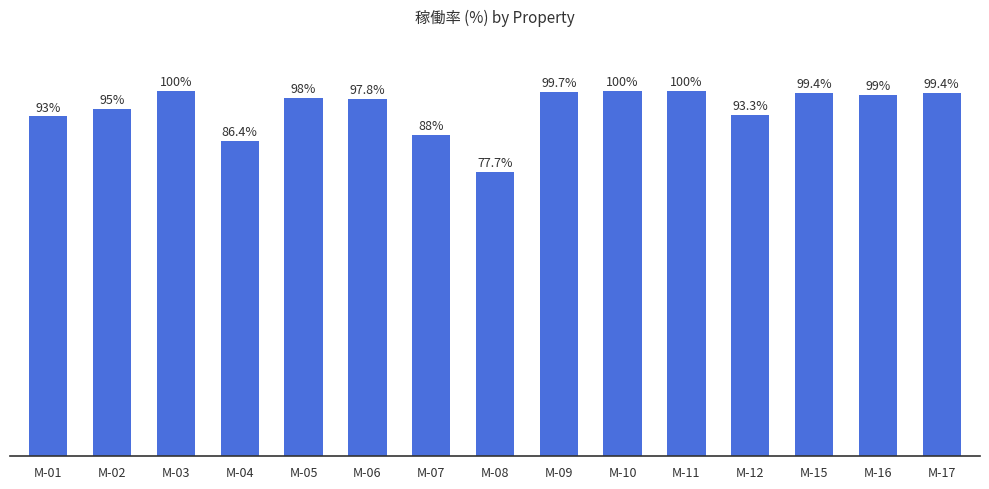

Which has a higher value, M-17 or M-10?

M-10